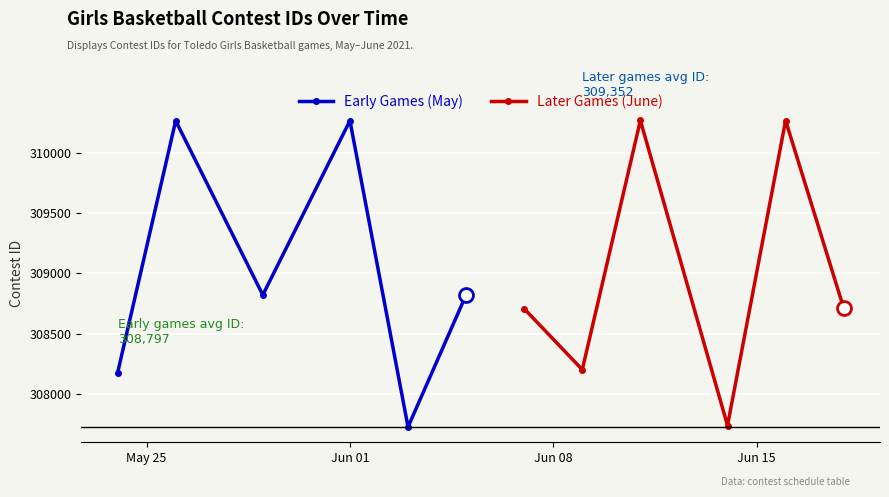

What is the value of the Early Games (May) point at the 1st from the left?

308177